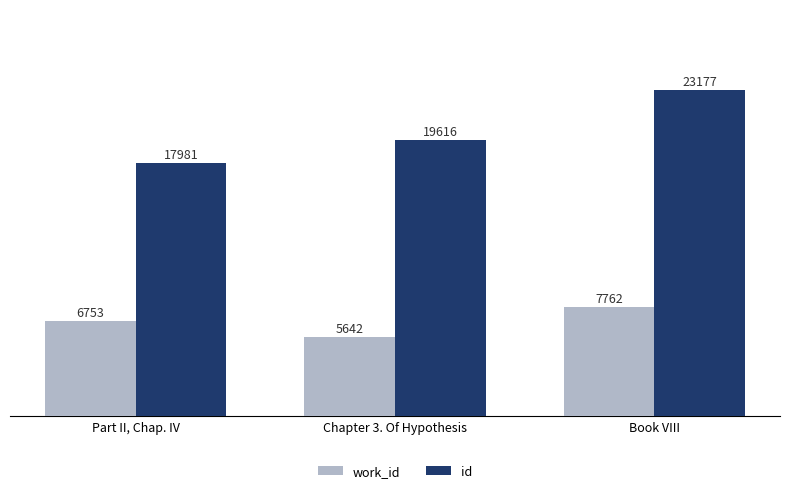

What is the label of the 3rd bar from the left?

Book VIII